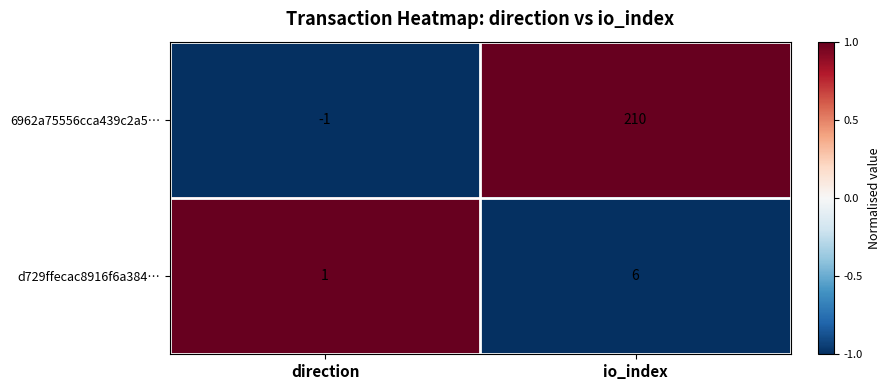

Which label corresponds to the largest value in the chart?

io_index